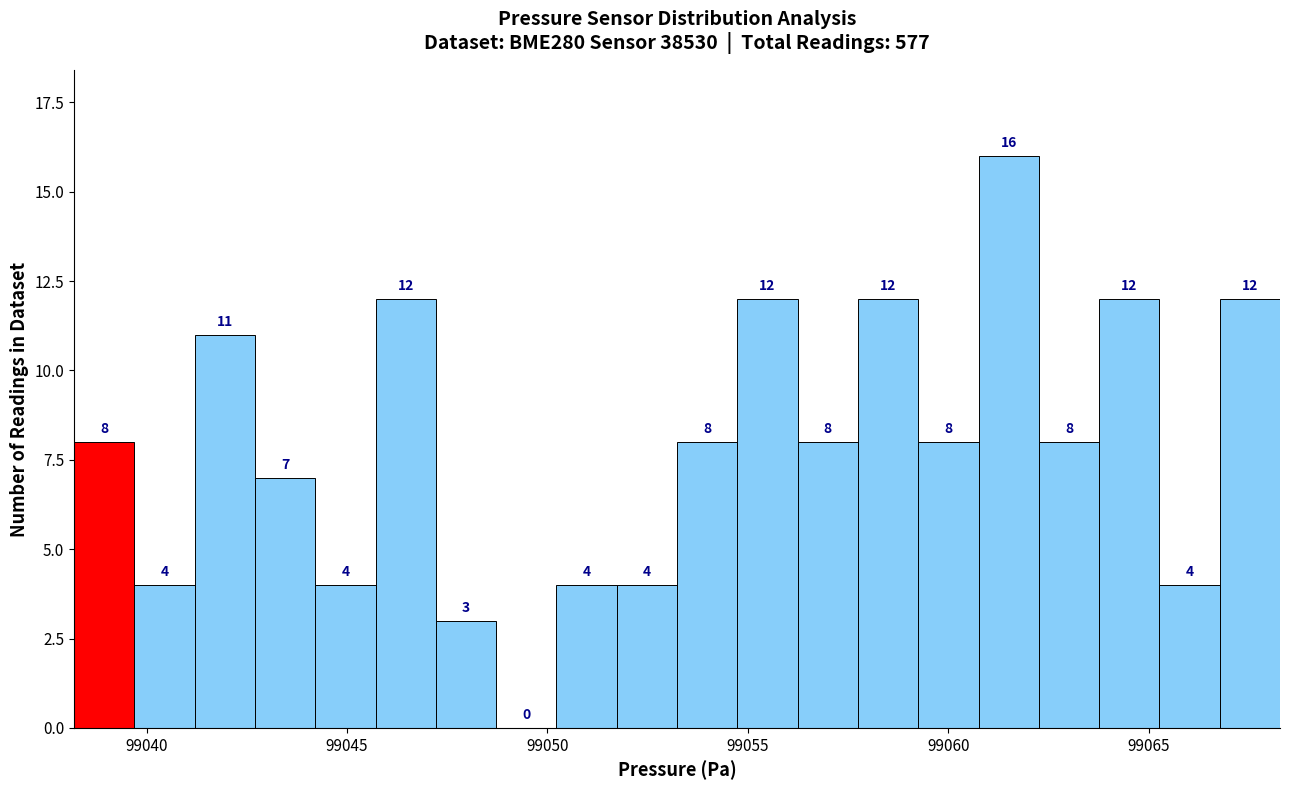

Read against the x-axis, roughly where is the centre of the tallest bar?

99061.5